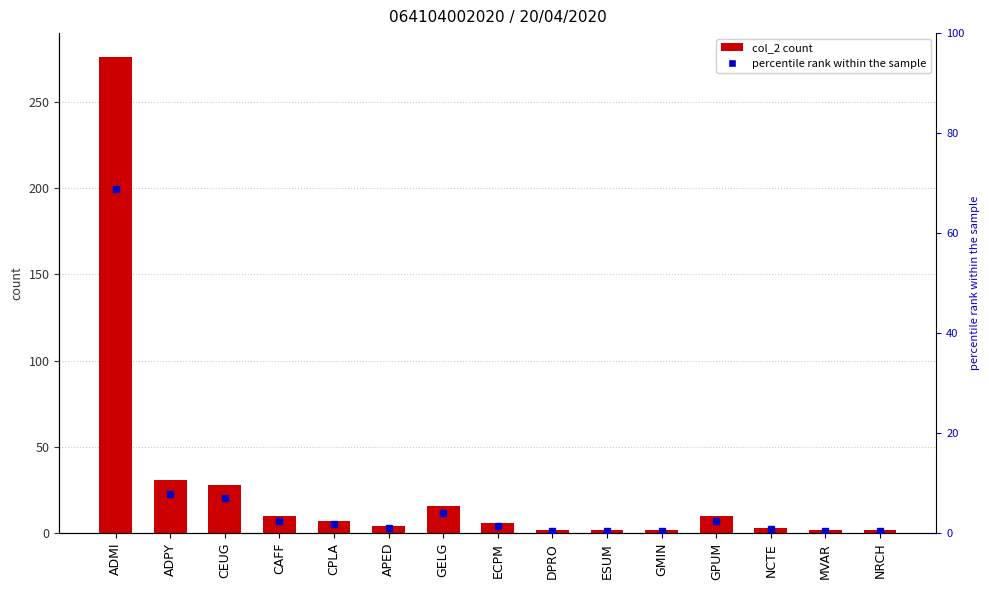

Are the bars horizontal?

No